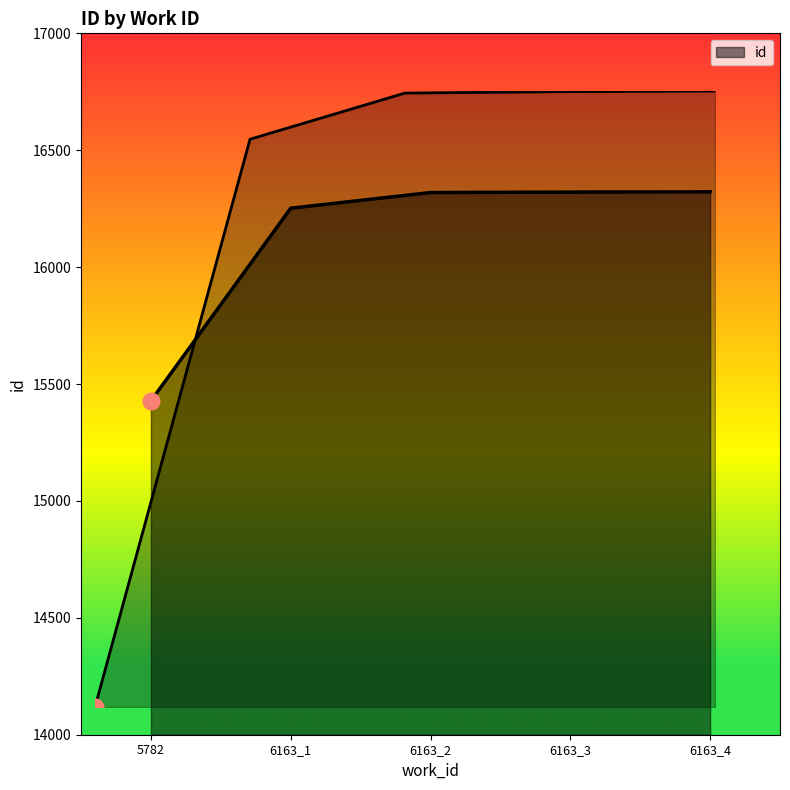

The value at 6163_1 is 147.7. True or false?

False